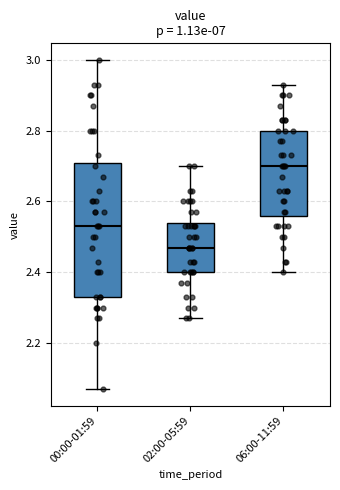

Reading left to right, read every box against the y-axis: the position of its median line, the range the box covers, and the ends of its whiskers. The values are not printed on the chart, so give them approximately, as read against the axis.

00:00-01:59: median 2.54, box 2.34 to 2.70, whiskers 2.08 to 3.00
02:00-05:59: median 2.48, box 2.40 to 2.54, whiskers 2.28 to 2.70
06:00-11:59: median 2.70, box 2.56 to 2.80, whiskers 2.40 to 2.94